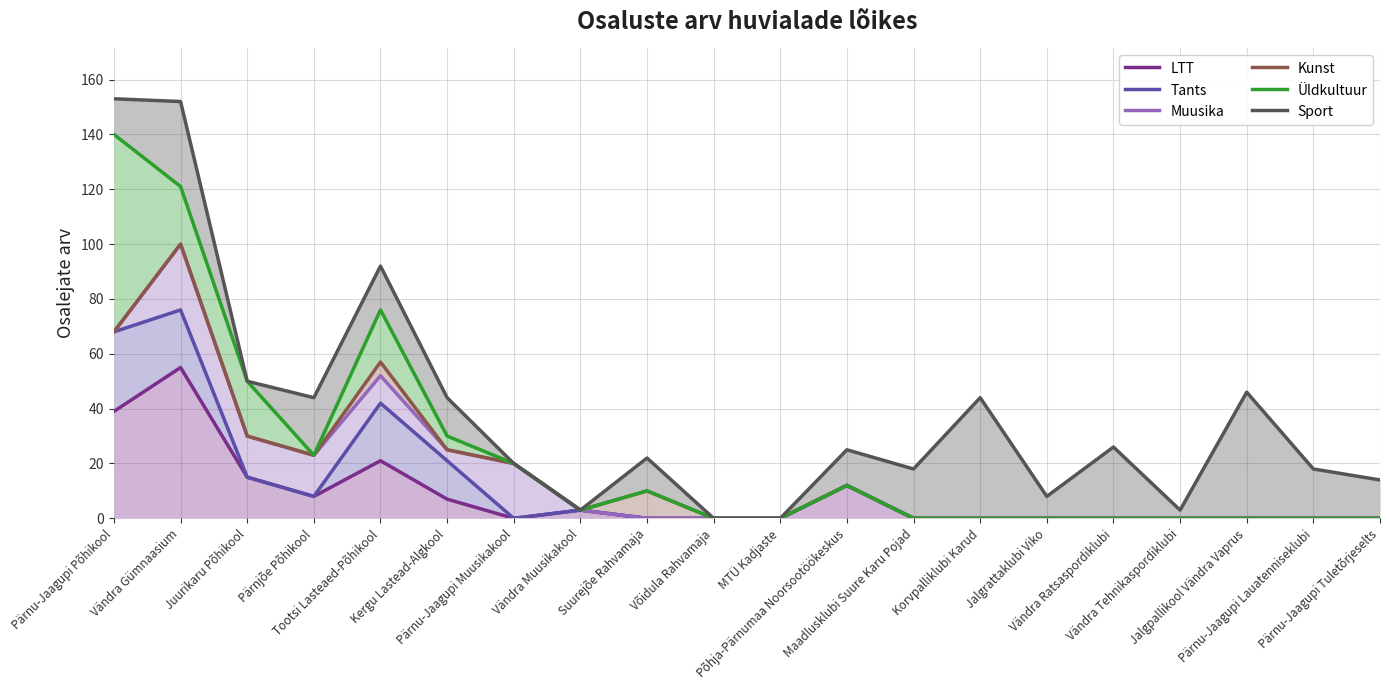

Which series changed the most between Vändra Ratsaspordiklubi and Pärnu-Jaagupi Tuletõrjeselts?

Sport